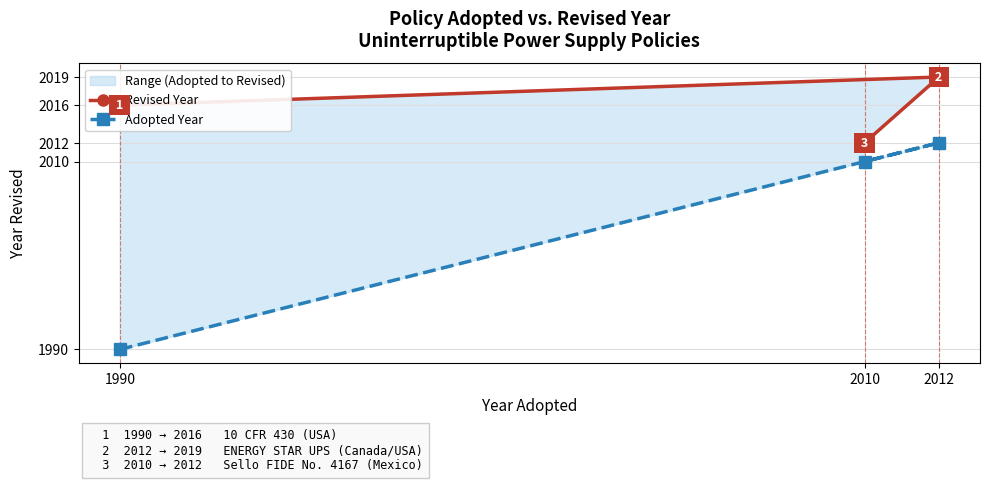

What is the sum of all Revised Year values?

6047